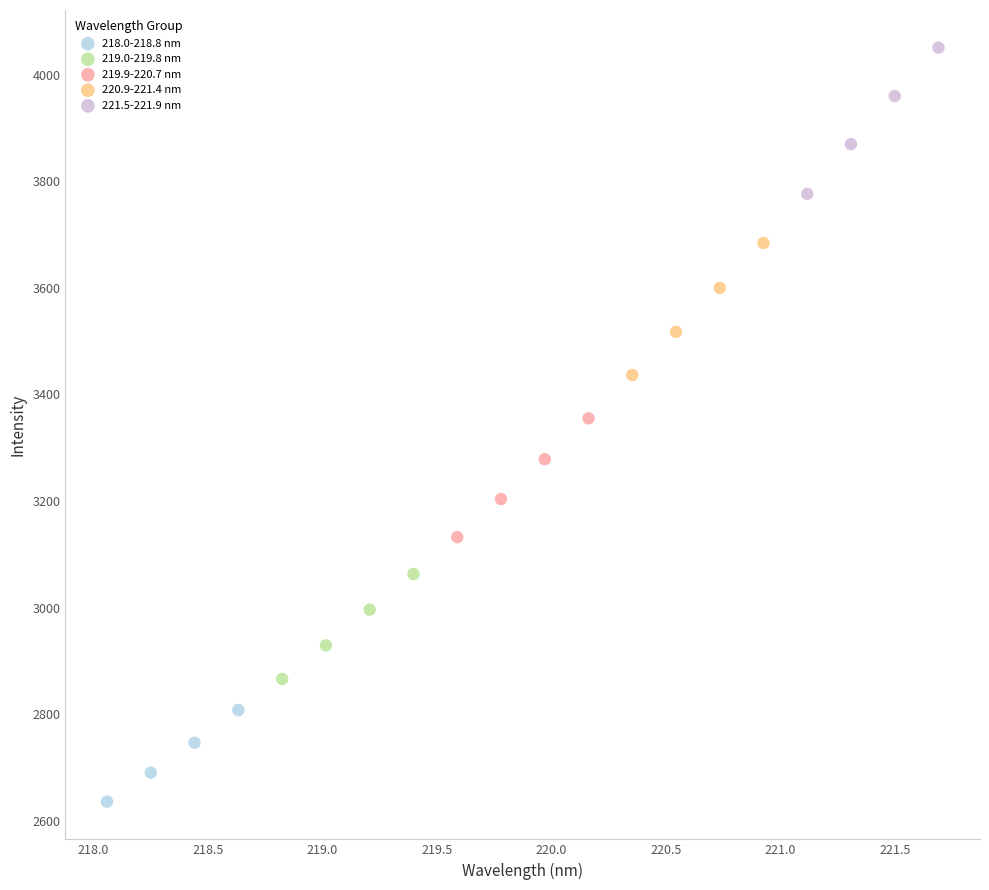

What are all the series names shown in the legend?

218.0-218.8 nm, 219.0-219.8 nm, 219.9-220.7 nm, 220.9-221.4 nm, 221.5-221.9 nm